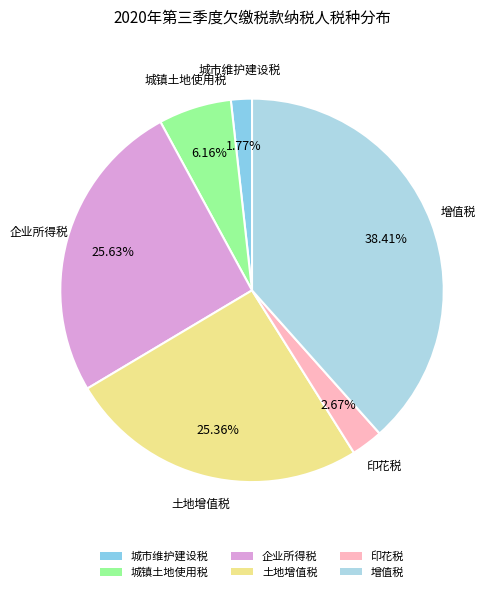

Combined, do 增值税 and 城镇土地使用税 account for over 50%?

No